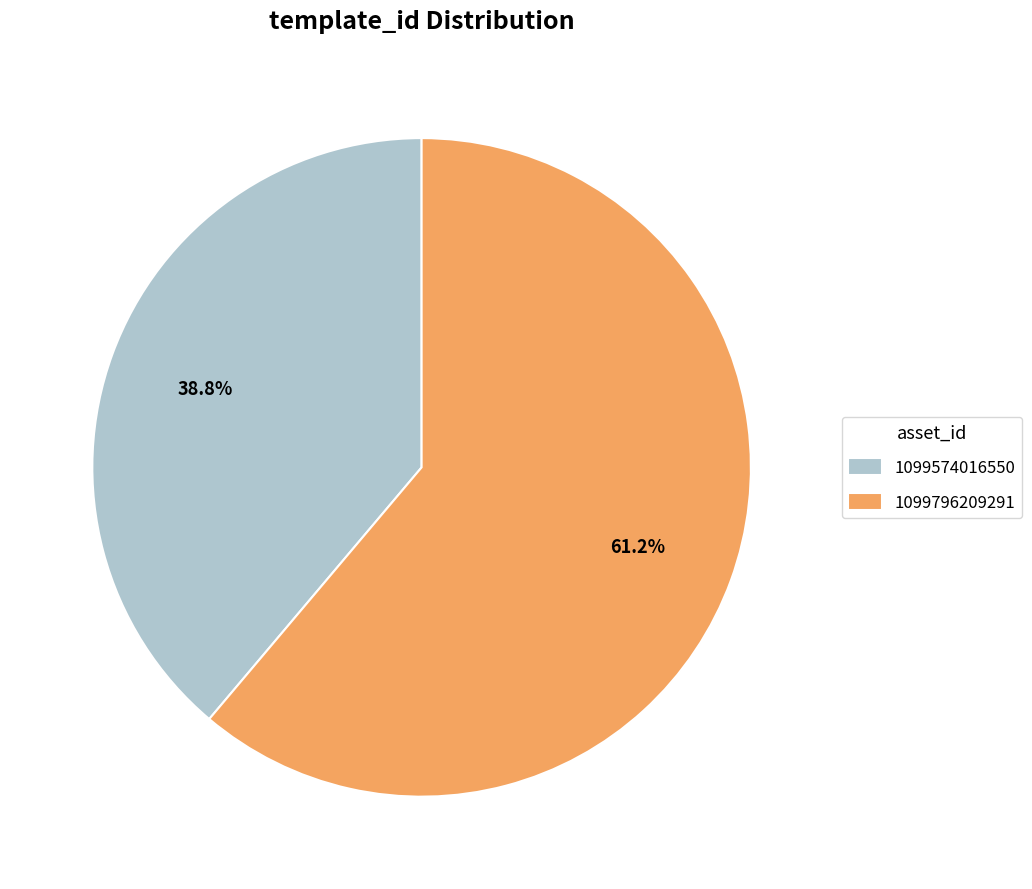

True or false: 1099574016550 accounts for 39% of the total.

True